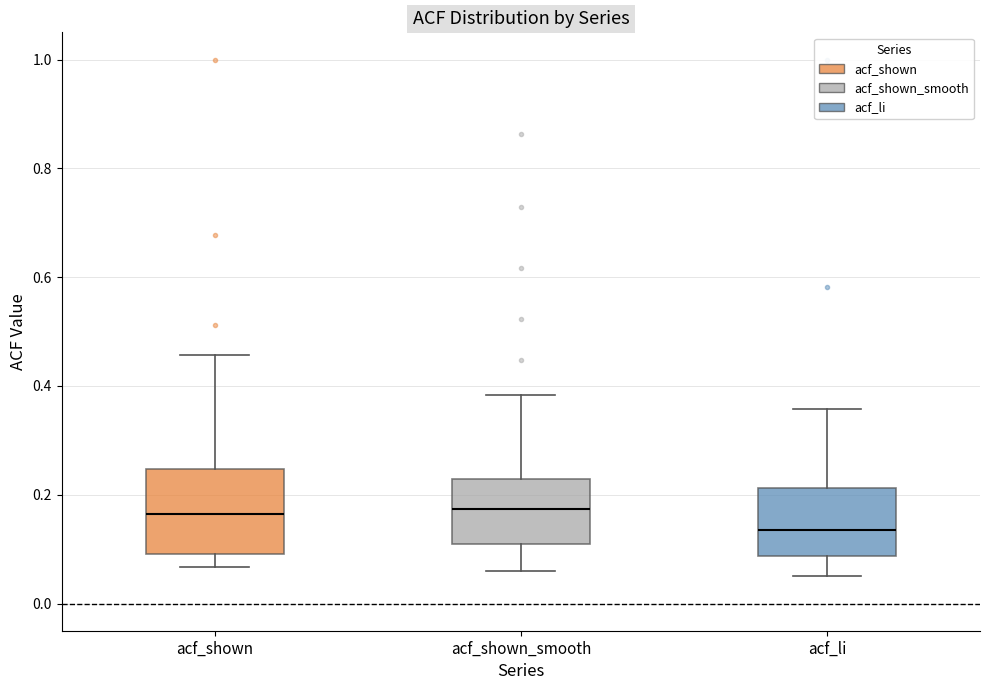

Reading left to right, transcribe this box plot: for each box, give where its median line is, the range the box spans, and where its two whiskers end, as read against the y-axis. The values are not printed on the chart, so give them approximately, as read against the axis.

acf_shown: median 0.16, box 0.10 to 0.24, whiskers 0.06 to 0.46
acf_shown_smooth: median 0.18, box 0.12 to 0.22, whiskers 0.06 to 0.38
acf_li: median 0.14, box 0.08 to 0.22, whiskers 0.06 to 0.36